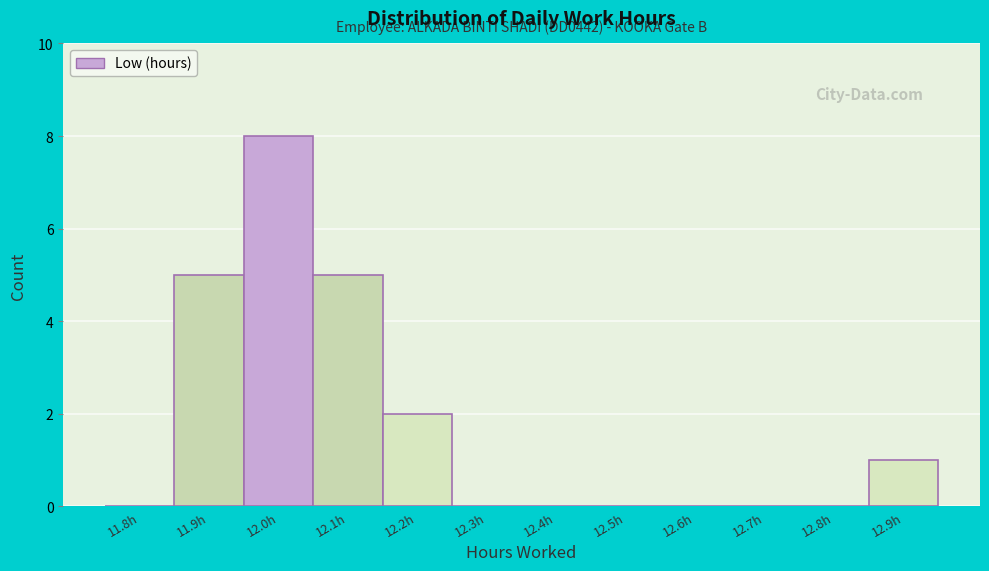

Reading left to right, list all the values displayed in this chart.

11.8h=0	11.9h=5	12.0h=8	12.1h=5	12.2h=2	12.3h=0	12.4h=0	12.5h=0	12.6h=0	12.7h=0	12.8h=0	12.9h=1